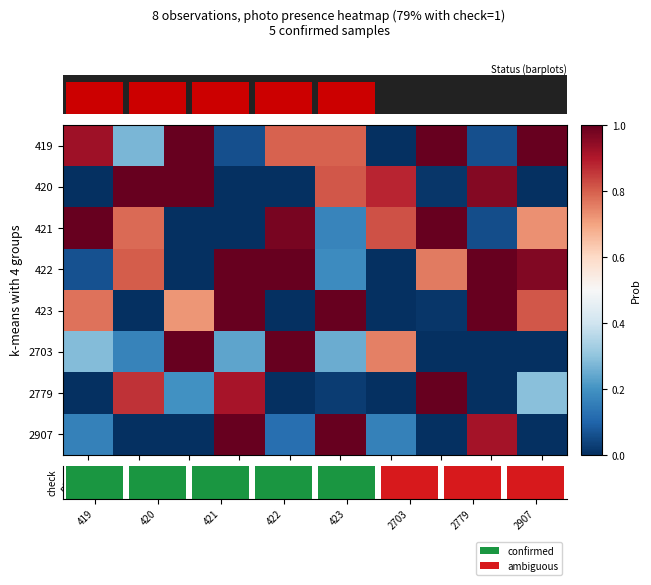

Which series has the largest total across all categories?

419